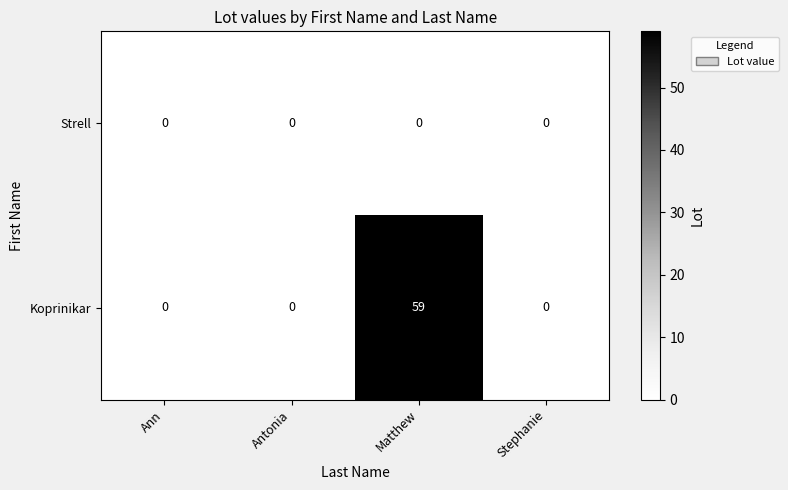

Is it true that Koprinikar equals 16 at Matthew?

False